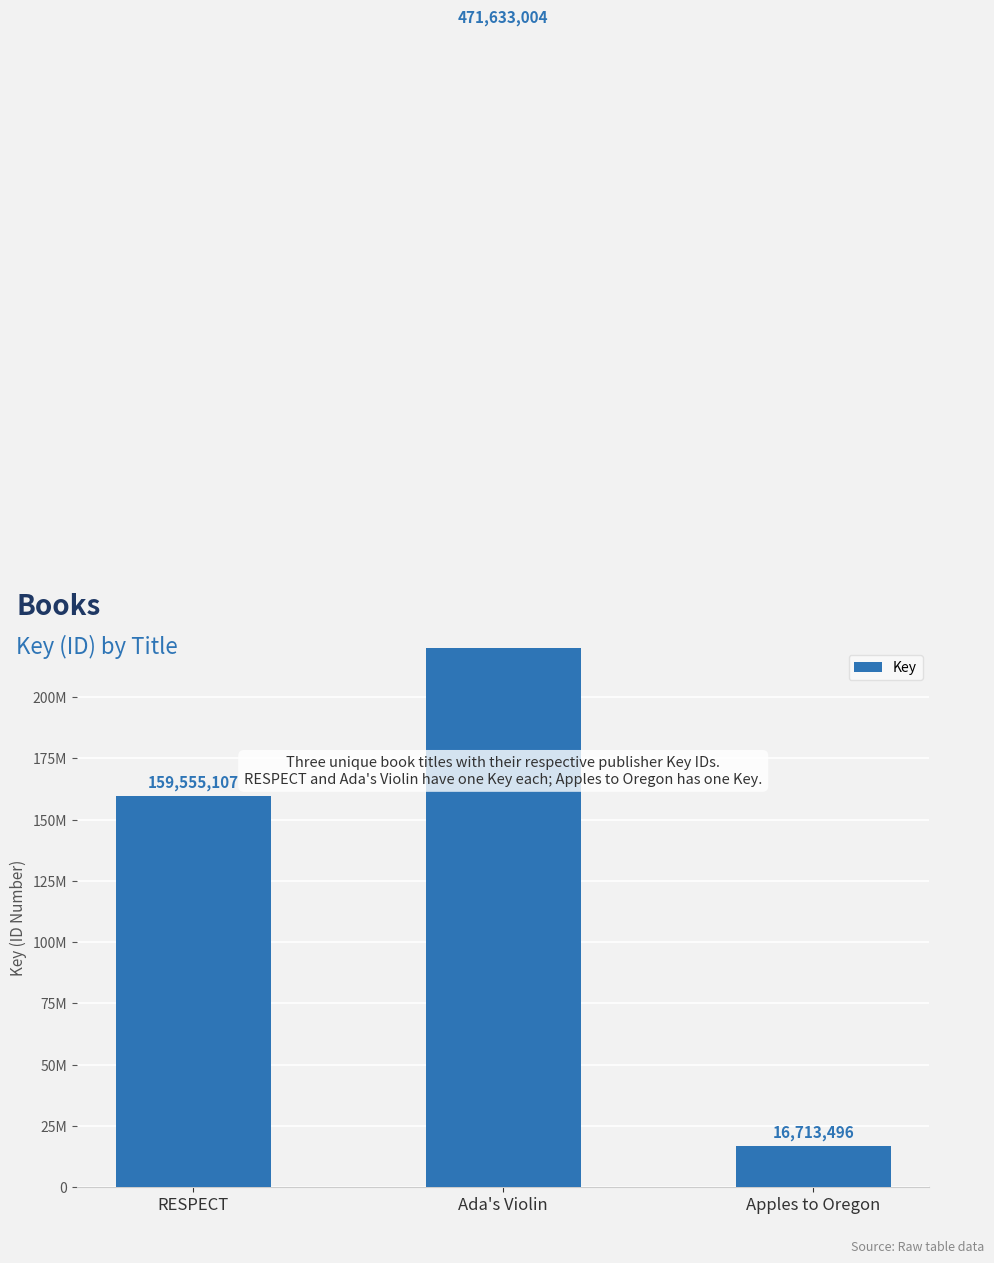

What is the label of the 3rd bar from the left?

Apples to Oregon